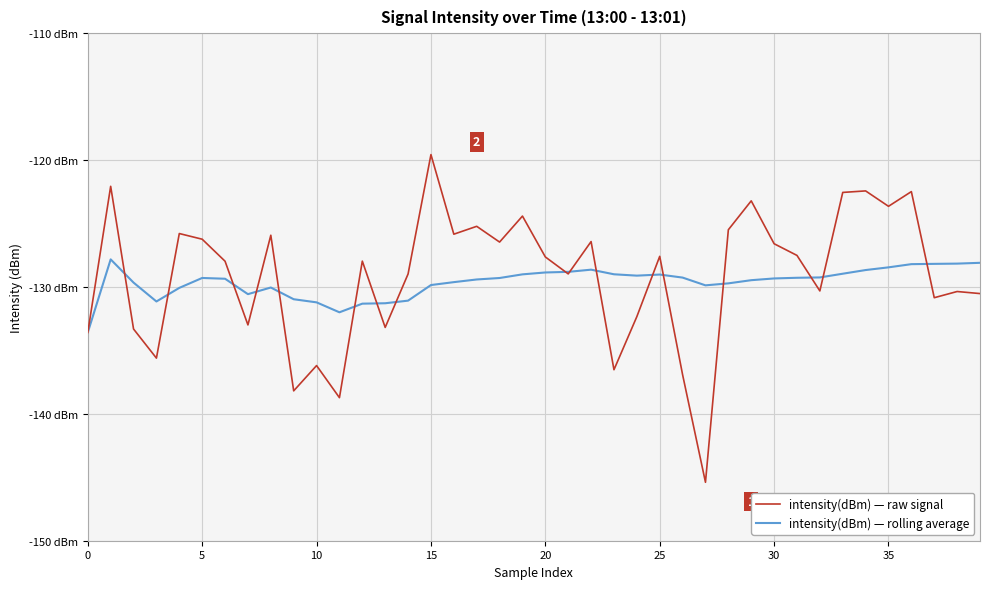

Is this an area chart (filled region under the line)?

No